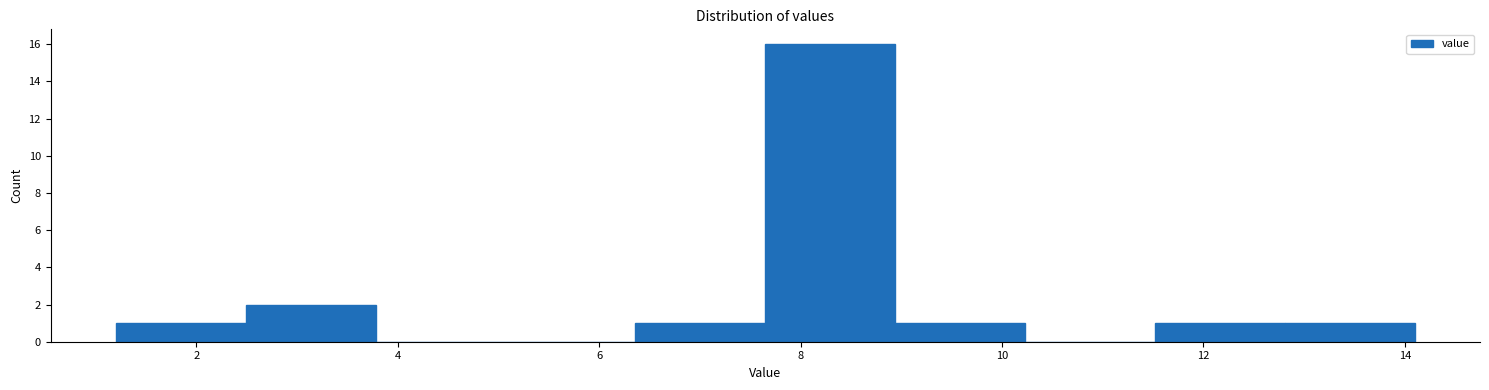

What is the height of the bar covering 7.6 to 9.0 on the x-axis? Neither the bar edges nor the heights are printed on the chart, so give them approximately, as read against the axes.

16